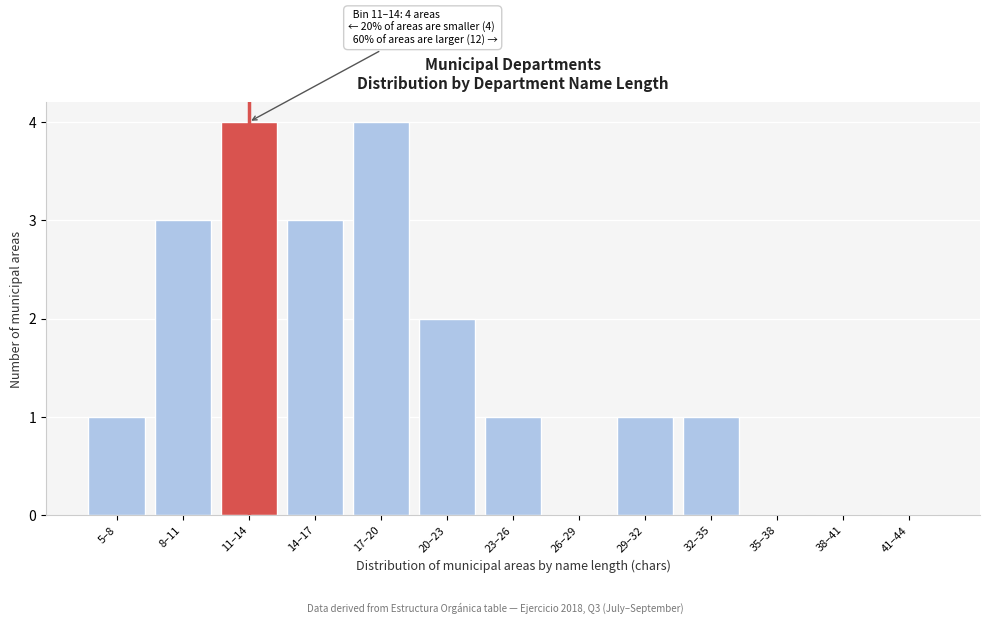

Reading left to right, transcribe all the data shown in this chart.

5–8=1	8–11=3	11–14=4	14–17=3	17–20=4	20–23=2	23–26=1	26–29=0	29–32=1	32–35=1	35–38=0	38–41=0	41–44=0